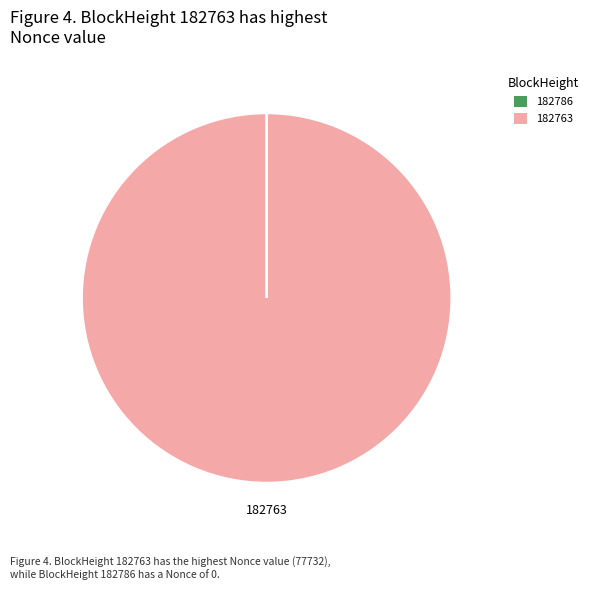

What is the largest slice in the pie chart?

182763